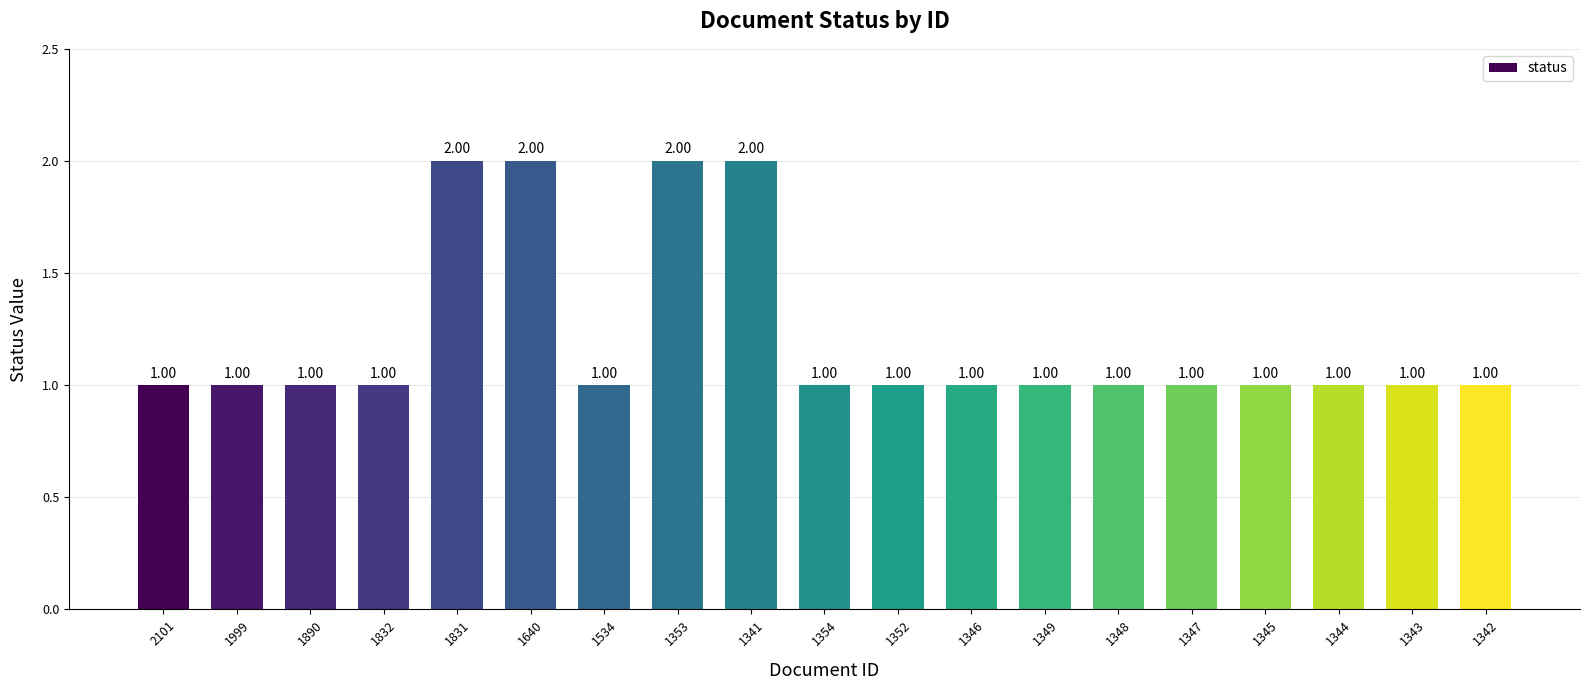

What is the label of the 8th bar from the left?

1353